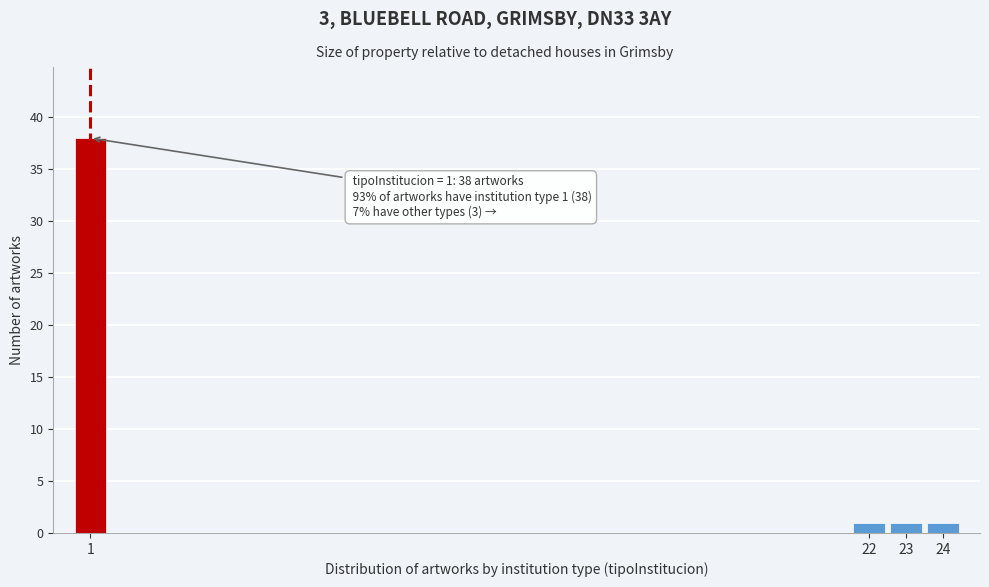

Which range on the x-axis has the tallest bar?

0.5 to 1.5